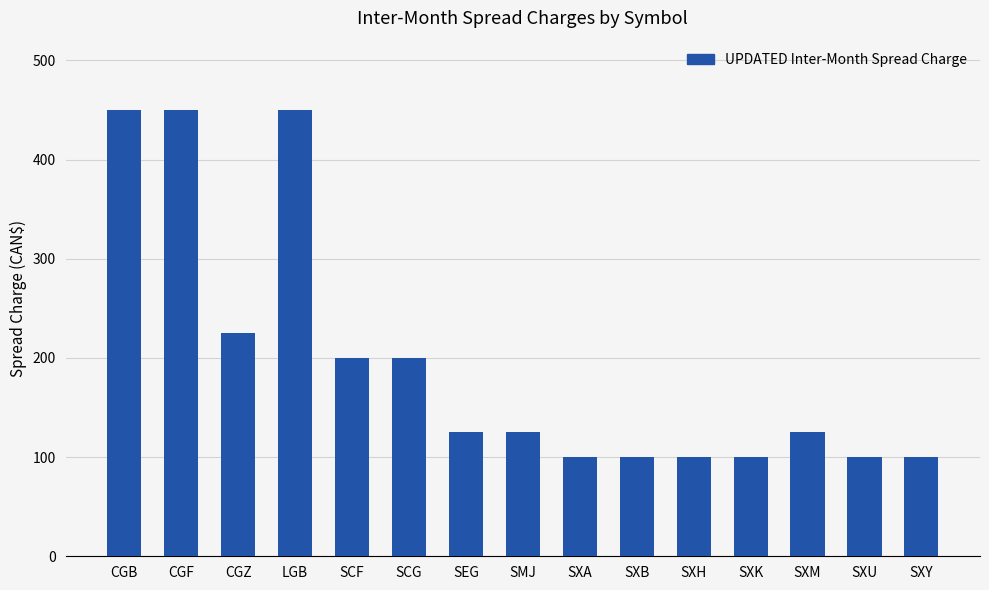

Are the bars horizontal?

No